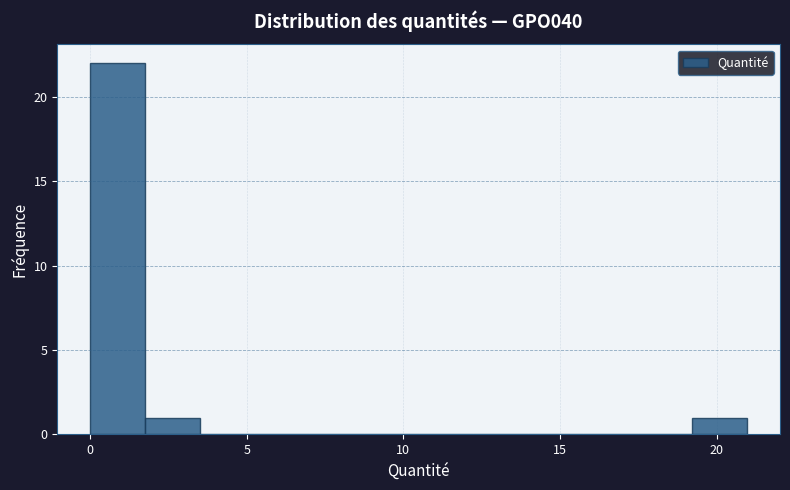

Around what value on the x-axis is the tallest bar? Give the approximate position of its centre, as read against the axis.

1.0